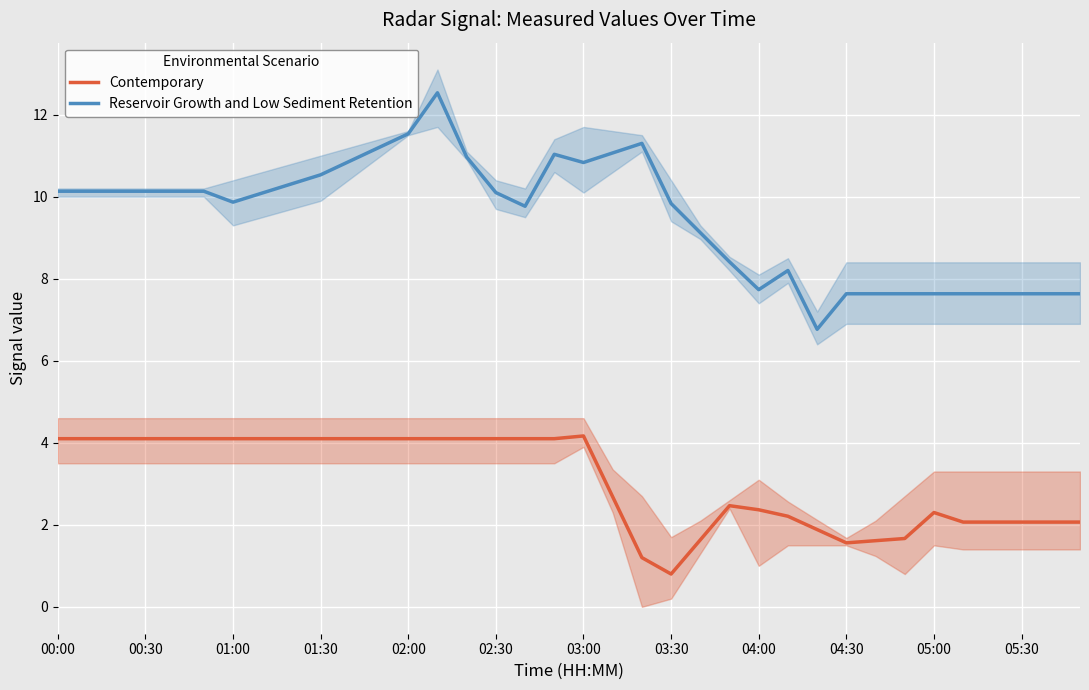

True or false: Reservoir Growth and Low Sediment Retention and Contemporary cross at least once.

False